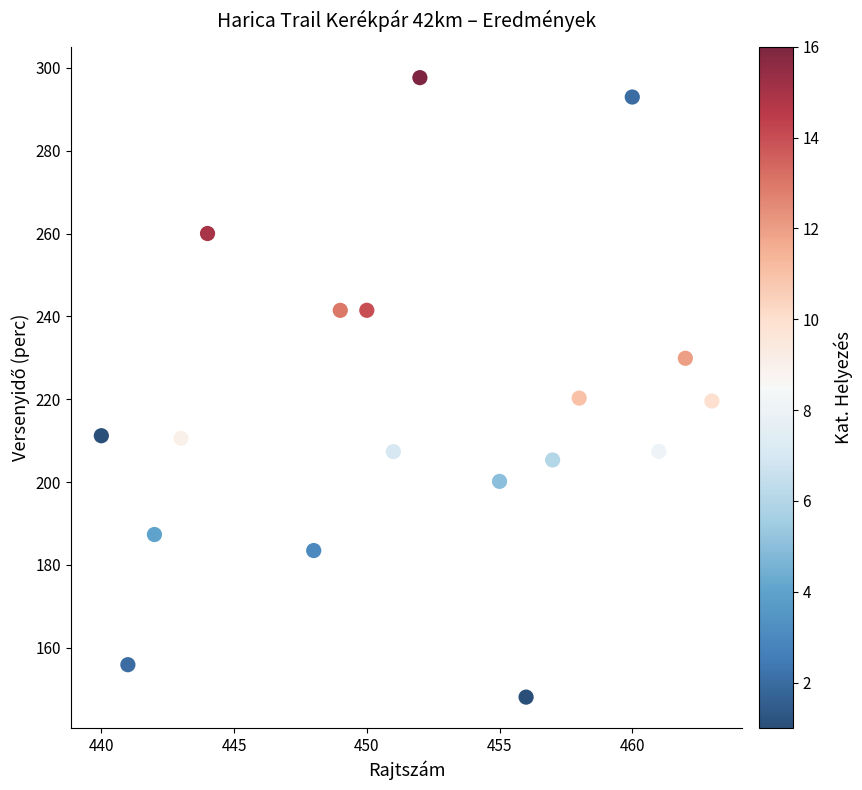

What is the range of X values (max minus min)?

23.0